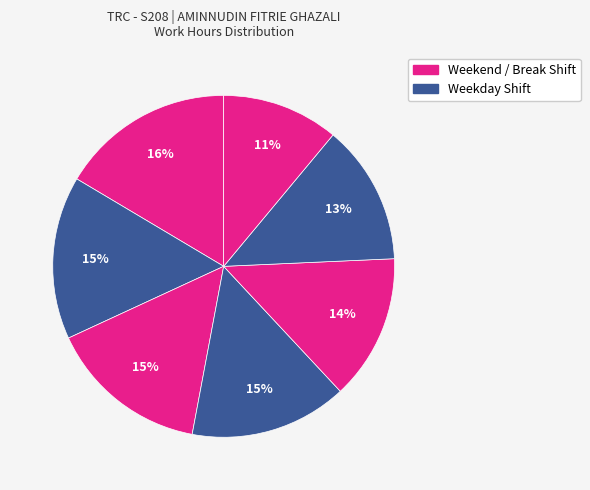

How many slices are in this pie chart?

7